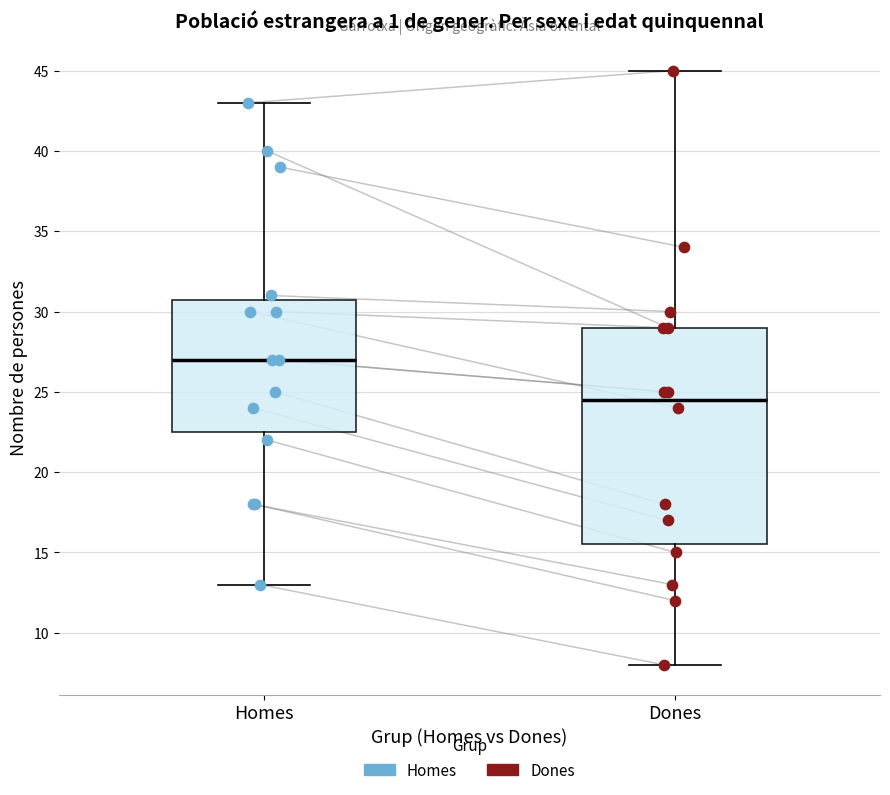

Reading left to right, transcribe this box plot: for each box, give where its median line is, the range the box spans, and where its two whiskers end, as read against the y-axis. The values are not printed on the chart, so give them approximately, as read against the axis.

Homes: median 27.0, box 22.5 to 31.0, whiskers 13.0 to 43.0
Dones: median 24.5, box 15.5 to 29.0, whiskers 8.0 to 45.0